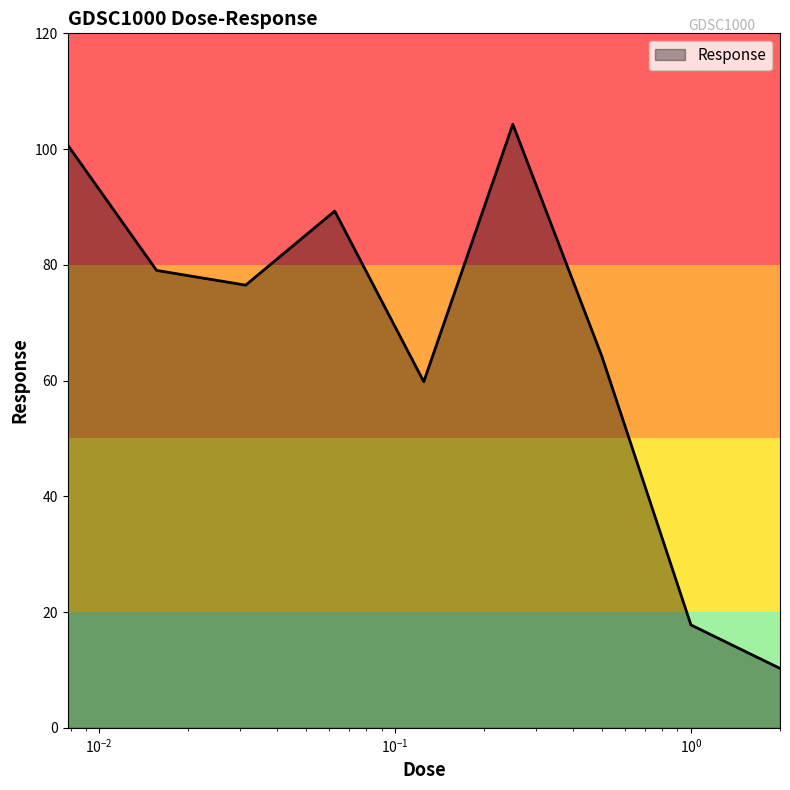

What is the greatest value displayed?

104.3